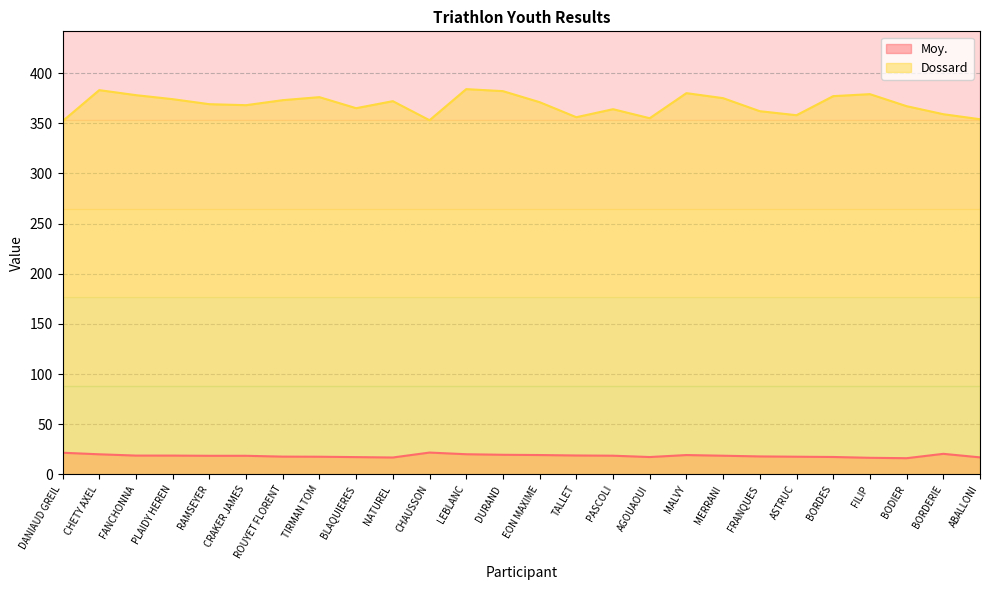

Which series has the largest range (max minus min)?

Dossard